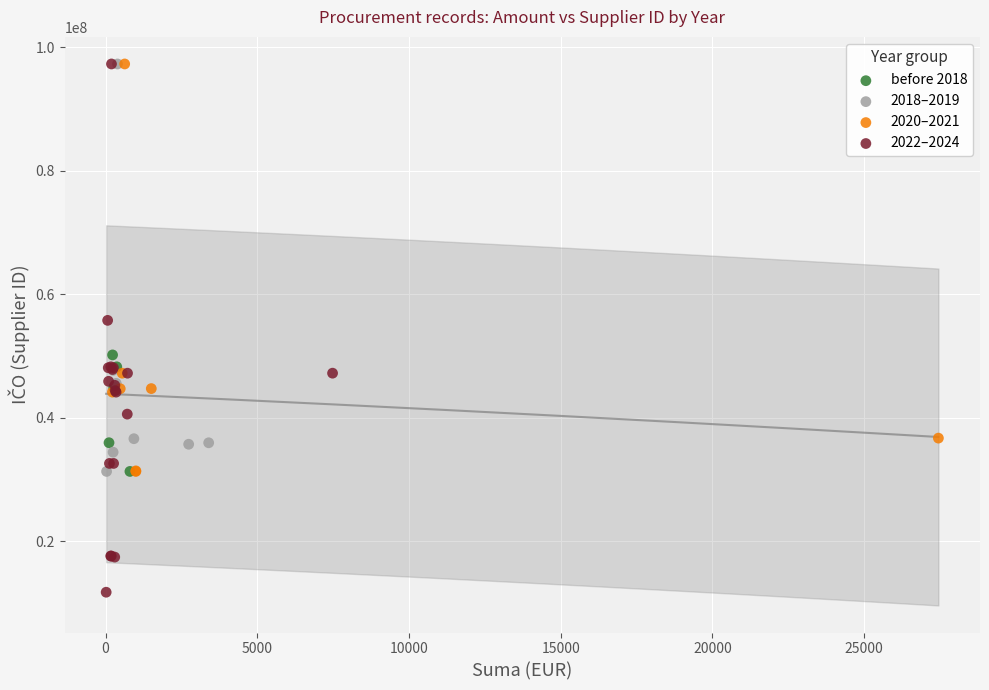

Which series reaches the minimum Y coordinate?

2022–2024